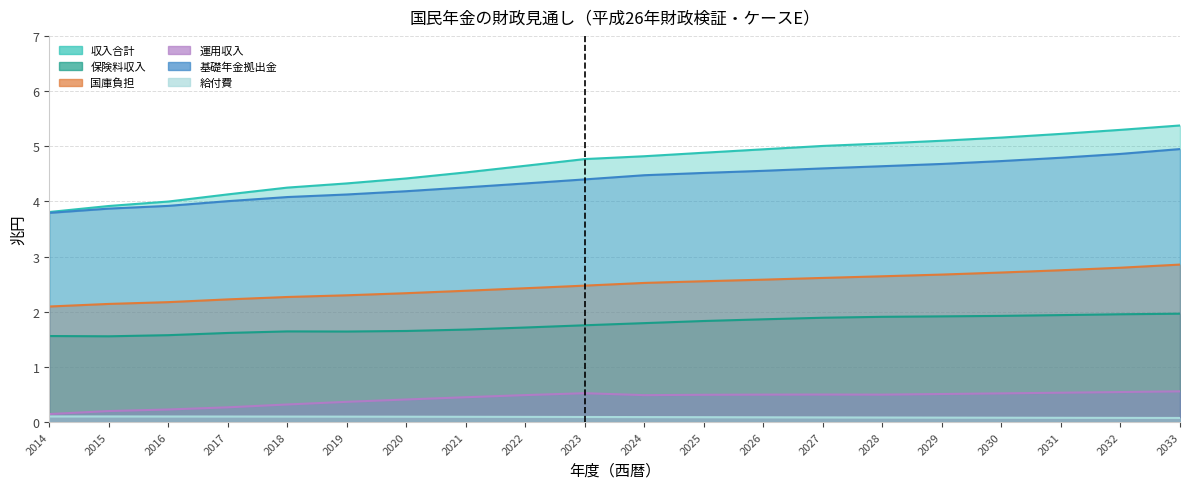

How many values in the 基礎年金拠出金 series are below 4?

3